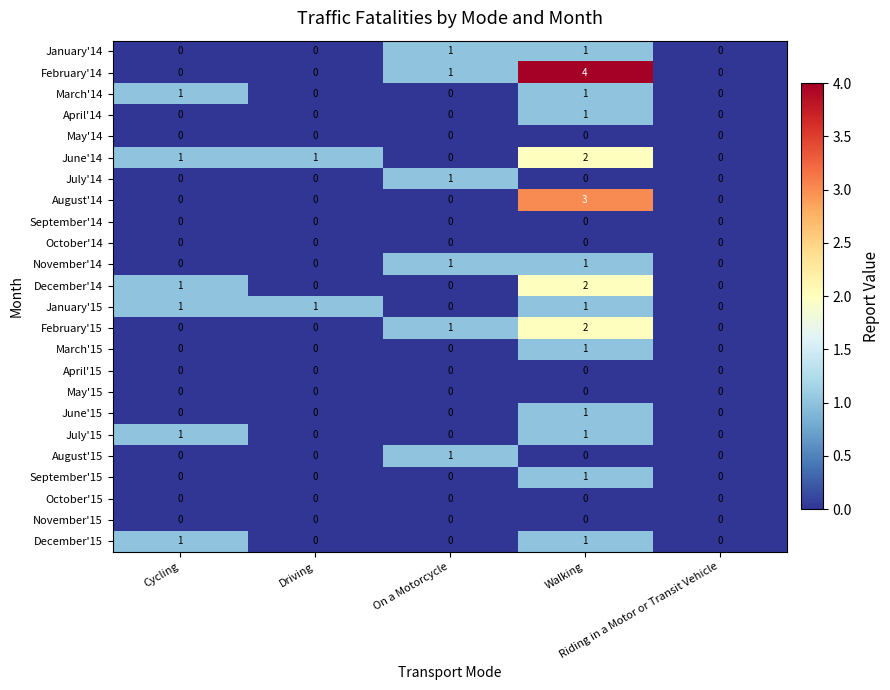

At which category is the sum across all series the highest?

Walking